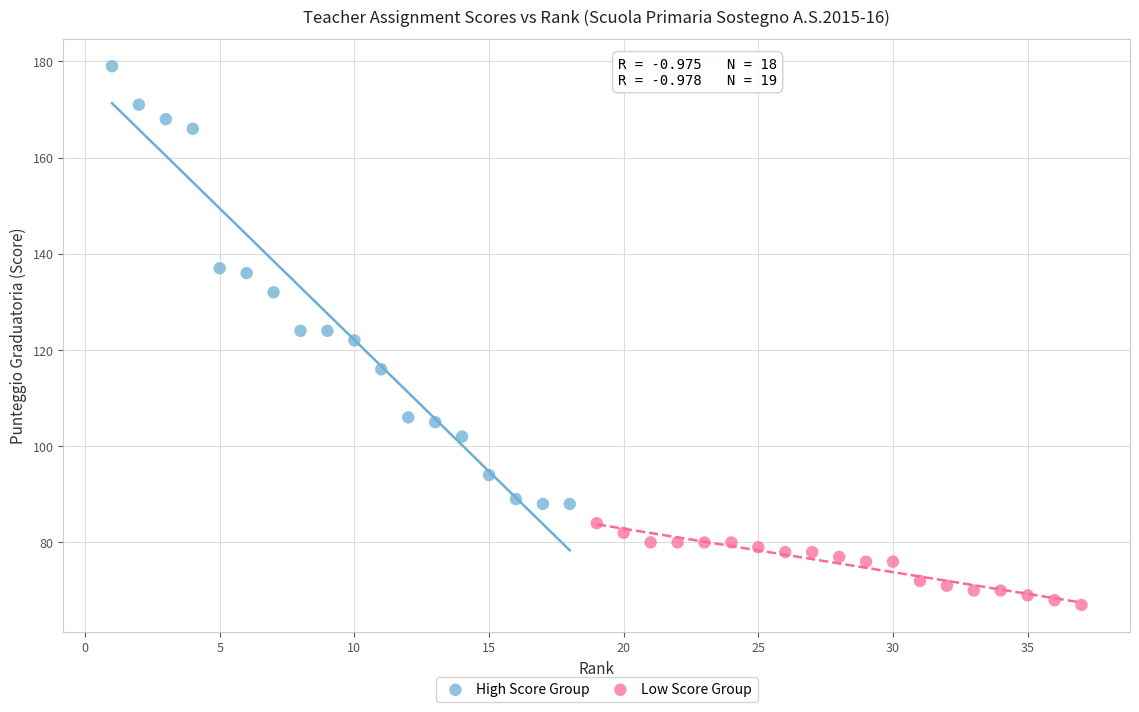

What are all the series names shown in the legend?

High Score Group, Low Score Group